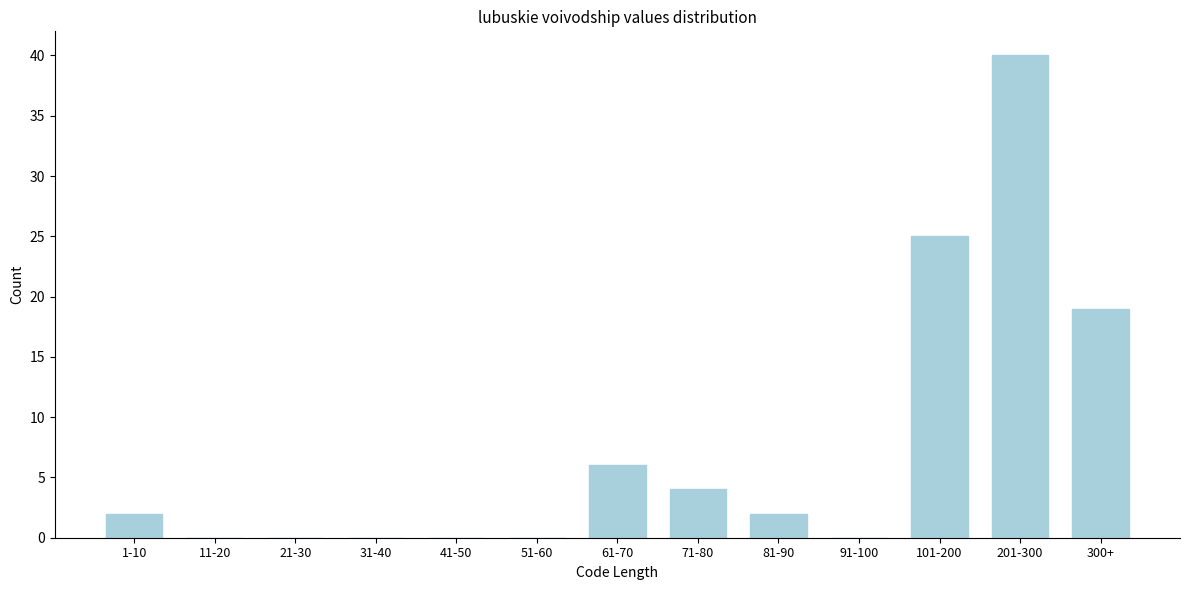

Reading right to left, what are all the values shown in this chart?

300+=19	201-300=40	101-200=25	91-100=0	81-90=2	71-80=4	61-70=6	51-60=0	41-50=0	31-40=0	21-30=0	11-20=0	1-10=2